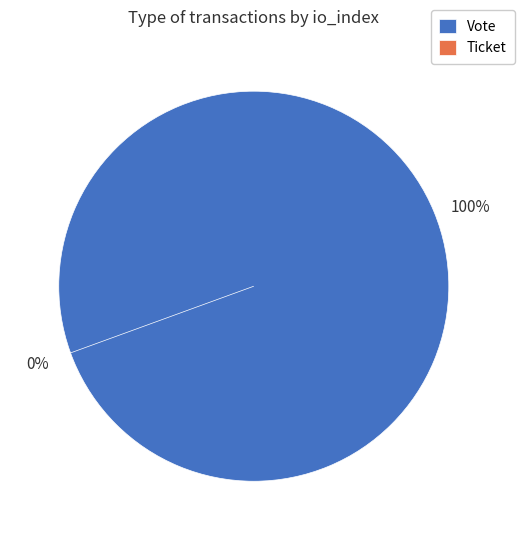

Is Vote (io_index=1) the majority of the pie?

Yes